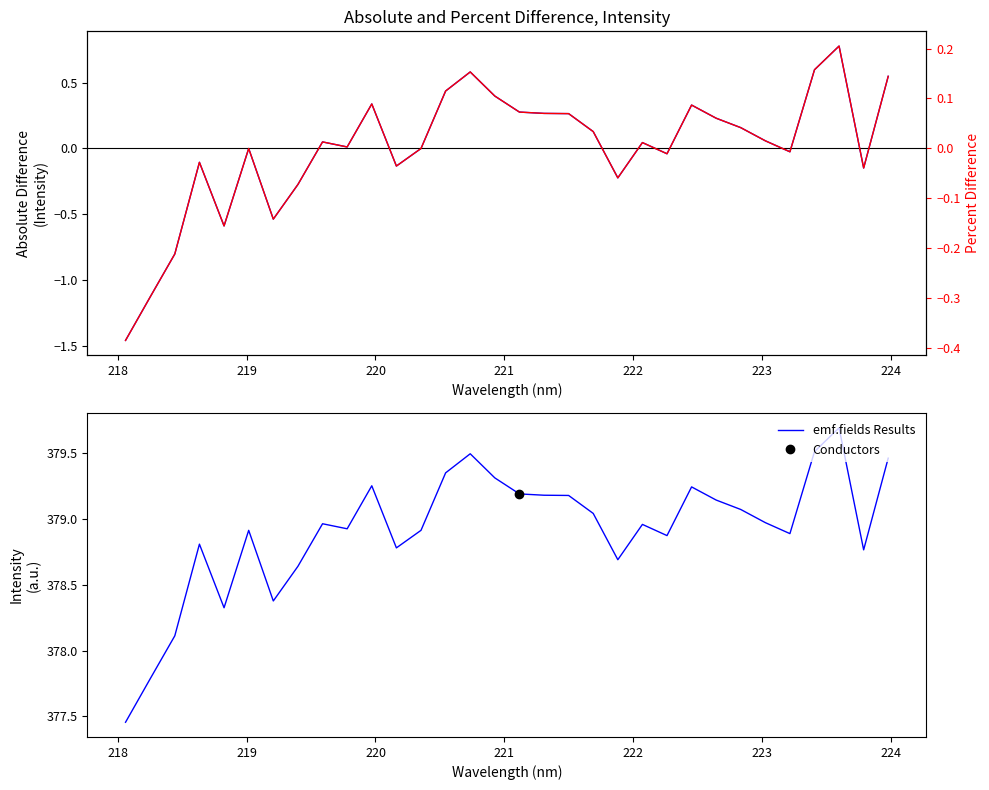

What is the highest value of the emf.fields Results series?

379.7